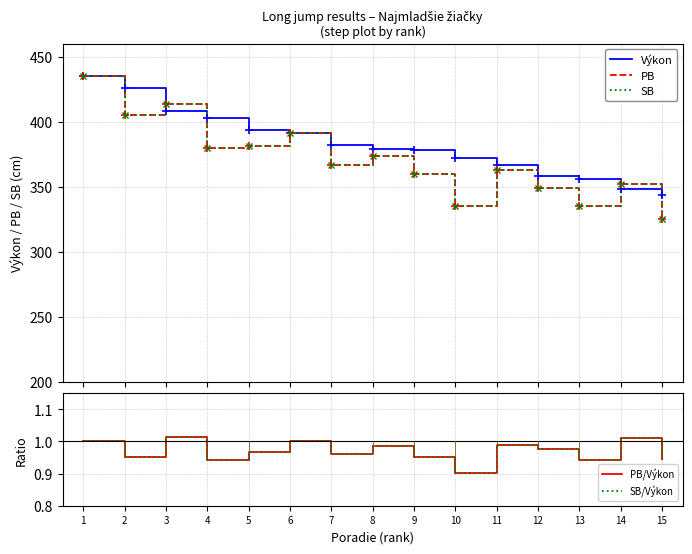

What is the difference between the highest and lowest values at 6?

390.0